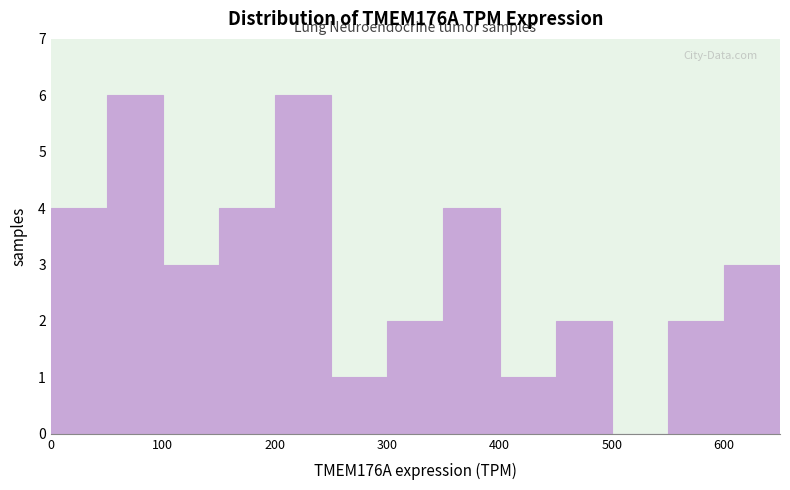

Reading left to right, transcribe this chart: for each bar, give the range it covers on the x-axis and its height. The values are not printed on the chart, so give them approximately, as read against the axis.

0 to 50: 4
50 to 100: 6
100 to 150: 3
150 to 200: 4
200 to 250: 6
250 to 300: 1
300 to 350: 2
350 to 400: 4
400 to 450: 1
450 to 500: 2
500 to 550: 0
550 to 600: 2
600 to 650: 3